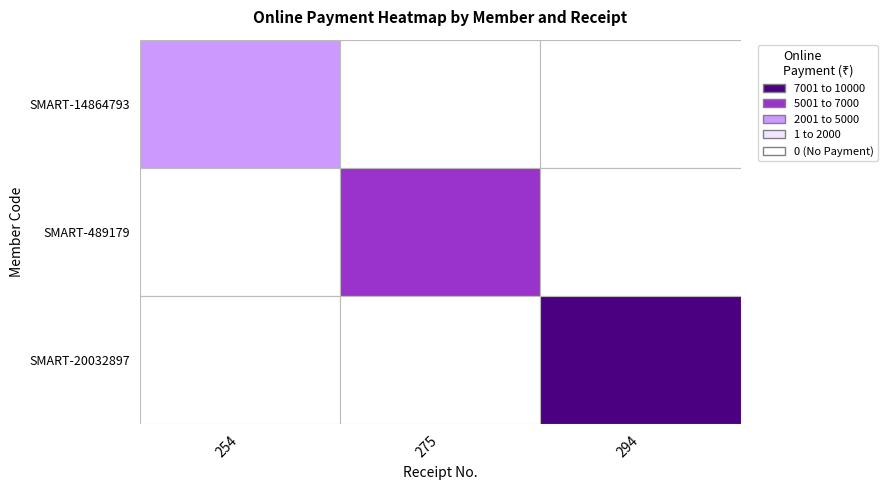

Which series changed the most between 1 and 2?

SMART-20032897